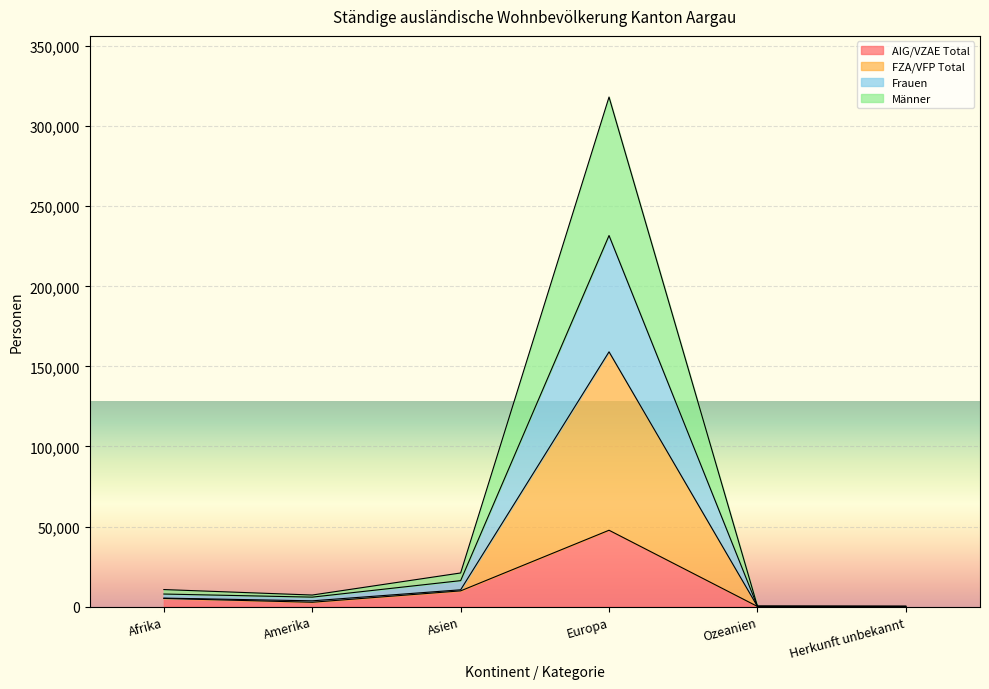

True or false: FZA/VFP Total and Männer intersect in this chart.

False